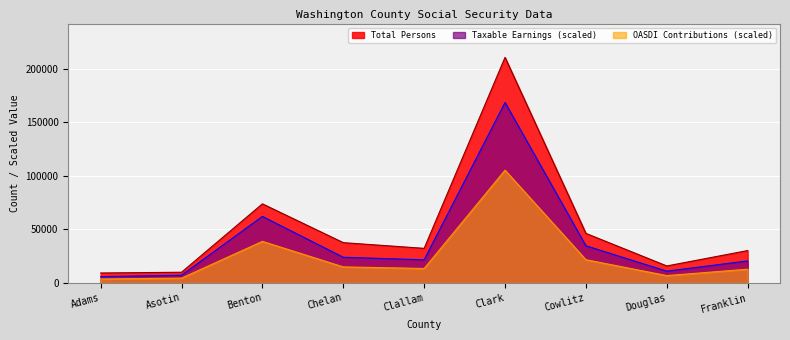

What is the difference between the Taxable Earnings (thousands) values at Clallam and Adams?

15699.4